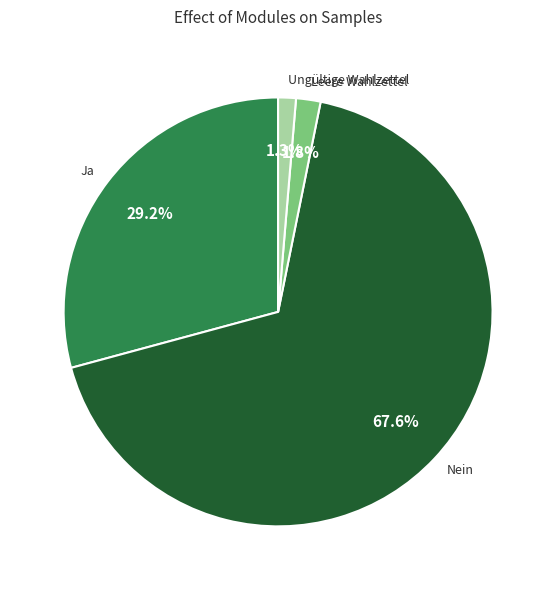

What percentage is the Nein slice, to the nearest percent?

68%